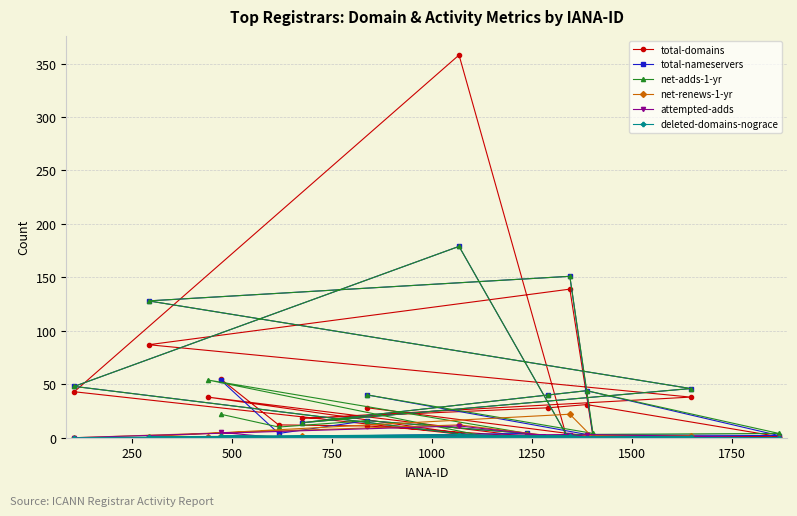

Is the value of deleted-domains-nograce at 11 greater than the value of total-nameservers at 1750?

No